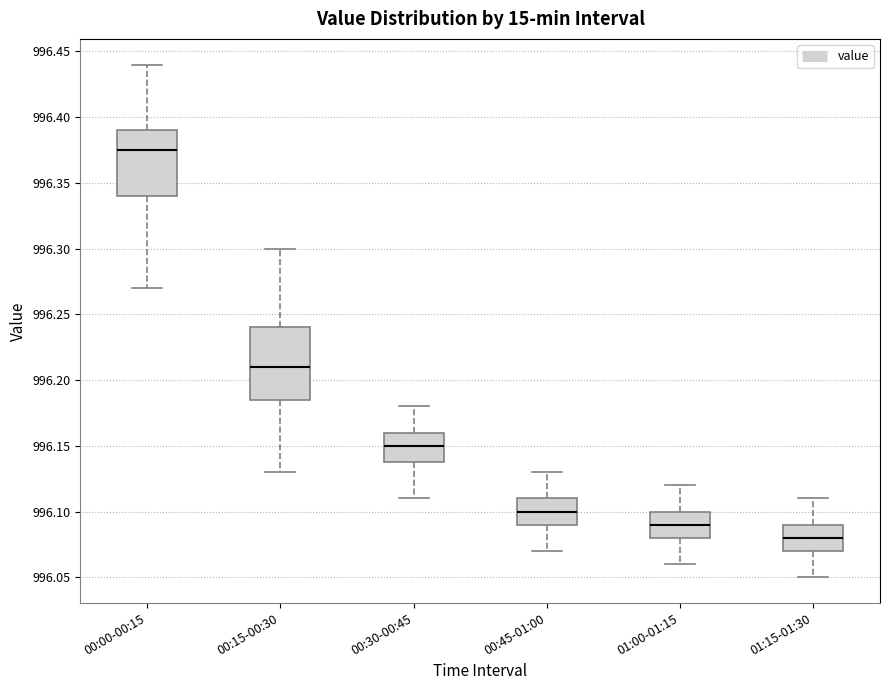

Reading left to right, read every box against the y-axis: the position of its median line, the range the box covers, and the ends of its whiskers. The values are not printed on the chart, so give them approximately, as read against the axis.

00:00-00:15: median 996.375, box 996.340 to 996.390, whiskers 996.270 to 996.440
00:15-00:30: median 996.210, box 996.185 to 996.240, whiskers 996.130 to 996.300
00:30-00:45: median 996.150, box 996.140 to 996.160, whiskers 996.110 to 996.180
00:45-01:00: median 996.100, box 996.090 to 996.110, whiskers 996.070 to 996.130
01:00-01:15: median 996.090, box 996.080 to 996.100, whiskers 996.060 to 996.120
01:15-01:30: median 996.080, box 996.070 to 996.090, whiskers 996.050 to 996.110